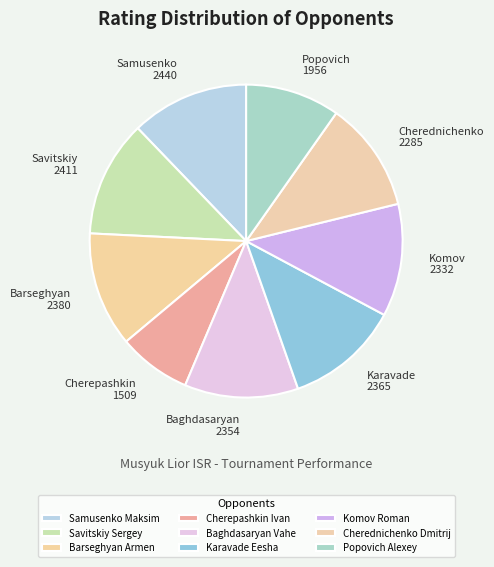

To the nearest percent, what is the combined percentage of Savitskiy Sergey and Baghdasaryan Vahe?

24%